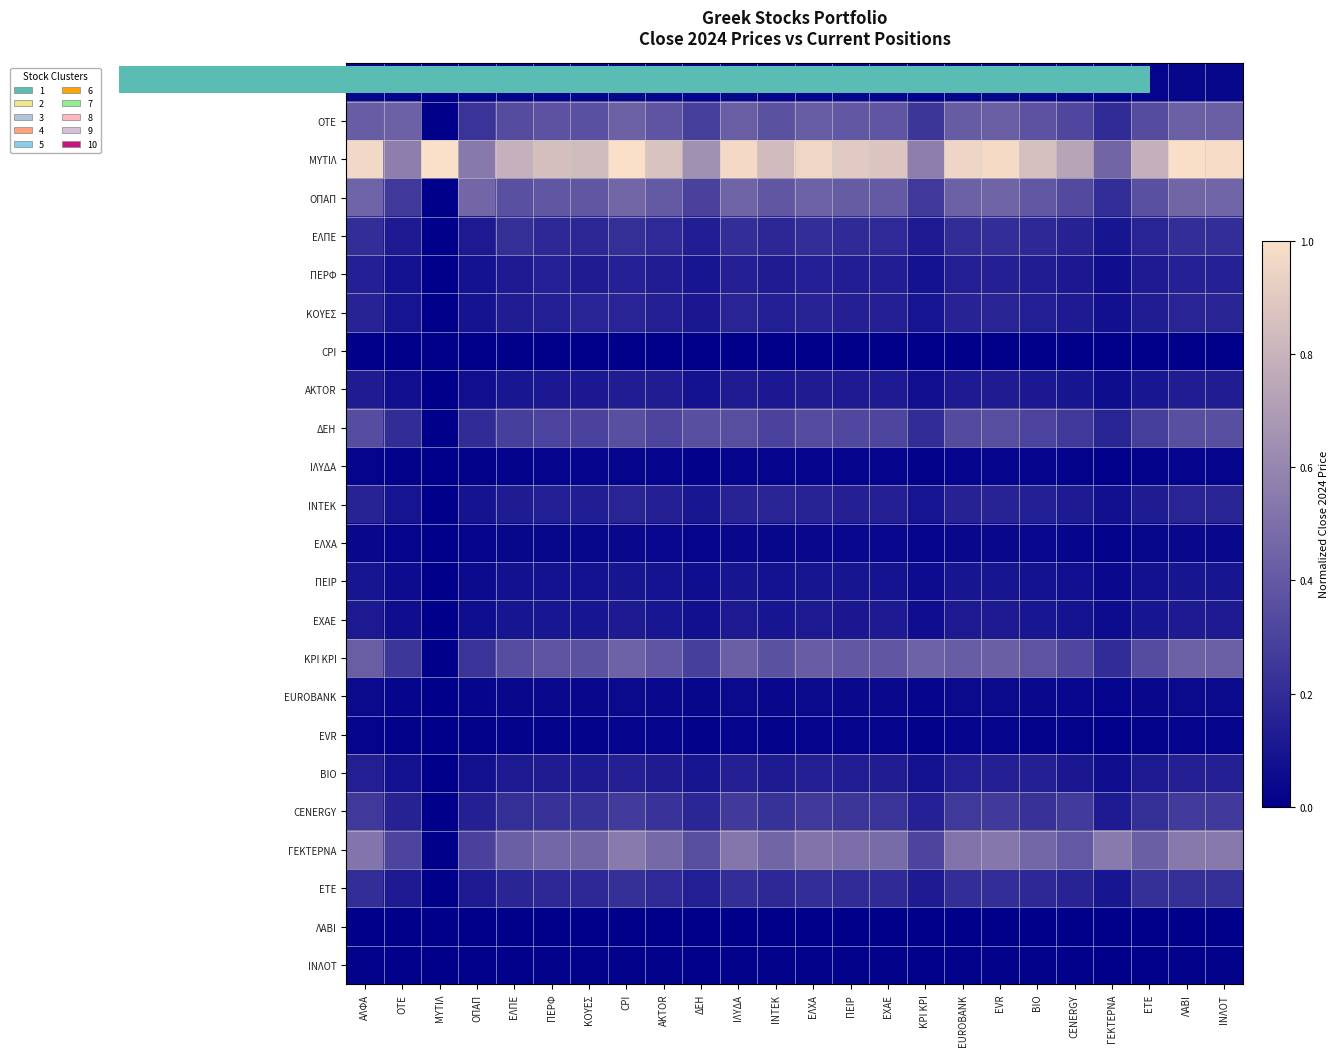

Reading left to right, transcribe all the data shown in this chart.

ΑΛΦΑ: ΑΛΦΑ=0.0	ΟΤΕ=0.0	ΜΥΤΙΛ=0.0	ΟΠΑΠ=0.0	ΕΛΠΕ=0.0	ΠΕΡΦ=0.0	ΚΟΥΕΣ=0.0	CPI=0.0	AKTOR=0.0	ΔΕΗ=0.0	ΙΛΥΔΑ=0.0	ΙΝΤΕΚ=0.0	ΕΛΧΑ=0.0	ΠΕΙΡ=0.0	ΕΧΑΕ=0.0	ΚΡΙ ΚΡΙ=0.0	EUROBANK=0.0	EVR=0.0	ΒΙΟ=0.0	CENERGY=0.0	ΓΕΚΤΕΡΝΑ=0.0	ΕΤΕ=0.0	ΛΑΒΙ=0.0	ΙΝΛΟΤ=0.0
ΟΤΕ: ΑΛΦΑ=0.4	ΟΤΕ=0.4	ΜΥΤΙΛ=0.0	ΟΠΑΠ=0.2	ΕΛΠΕ=0.3	ΠΕΡΦ=0.4	ΚΟΥΕΣ=0.4	CPI=0.4	AKTOR=0.4	ΔΕΗ=0.3	ΙΛΥΔΑ=0.4	ΙΝΤΕΚ=0.4	ΕΛΧΑ=0.4	ΠΕΙΡ=0.4	ΕΧΑΕ=0.4	ΚΡΙ ΚΡΙ=0.2	EUROBANK=0.4	EVR=0.4	ΒΙΟ=0.4	CENERGY=0.3	ΓΕΚΤΕΡΝΑ=0.2	ΕΤΕ=0.3	ΛΑΒΙ=0.4	ΙΝΛΟΤ=0.4
ΜΥΤΙΛ: ΑΛΦΑ=1.0	ΟΤΕ=0.6	ΜΥΤΙΛ=1.0	ΟΠΑΠ=0.5	ΕΛΠΕ=0.8	ΠΕΡΦ=0.8	ΚΟΥΕΣ=0.8	CPI=1.0	AKTOR=0.9	ΔΕΗ=0.6	ΙΛΥΔΑ=1.0	ΙΝΤΕΚ=0.8	ΕΛΧΑ=1.0	ΠΕΙΡ=0.9	ΕΧΑΕ=0.9	ΚΡΙ ΚΡΙ=0.6	EUROBANK=0.9	EVR=1.0	ΒΙΟ=0.9	CENERGY=0.7	ΓΕΚΤΕΡΝΑ=0.5	ΕΤΕ=0.8	ΛΑΒΙ=1.0	ΙΝΛΟΤ=1.0
ΟΠΑΠ: ΑΛΦΑ=0.4	ΟΤΕ=0.3	ΜΥΤΙΛ=0.0	ΟΠΑΠ=0.5	ΕΛΠΕ=0.4	ΠΕΡΦ=0.4	ΚΟΥΕΣ=0.4	CPI=0.5	AKTOR=0.4	ΔΕΗ=0.3	ΙΛΥΔΑ=0.4	ΙΝΤΕΚ=0.4	ΕΛΧΑ=0.4	ΠΕΙΡ=0.4	ΕΧΑΕ=0.4	ΚΡΙ ΚΡΙ=0.3	EUROBANK=0.4	EVR=0.4	ΒΙΟ=0.4	CENERGY=0.3	ΓΕΚΤΕΡΝΑ=0.2	ΕΤΕ=0.4	ΛΑΒΙ=0.5	ΙΝΛΟΤ=0.5
ΕΛΠΕ: ΑΛΦΑ=0.2	ΟΤΕ=0.1	ΜΥΤΙΛ=0.0	ΟΠΑΠ=0.1	ΕΛΠΕ=0.2	ΠΕΡΦ=0.2	ΚΟΥΕΣ=0.2	CPI=0.2	AKTOR=0.2	ΔΕΗ=0.1	ΙΛΥΔΑ=0.2	ΙΝΤΕΚ=0.2	ΕΛΧΑ=0.2	ΠΕΙΡ=0.2	ΕΧΑΕ=0.2	ΚΡΙ ΚΡΙ=0.1	EUROBANK=0.2	EVR=0.2	ΒΙΟ=0.2	CENERGY=0.2	ΓΕΚΤΕΡΝΑ=0.1	ΕΤΕ=0.2	ΛΑΒΙ=0.2	ΙΝΛΟΤ=0.2
ΠΕΡΦ: ΑΛΦΑ=0.1	ΟΤΕ=0.1	ΜΥΤΙΛ=0.0	ΟΠΑΠ=0.1	ΕΛΠΕ=0.1	ΠΕΡΦ=0.2	ΚΟΥΕΣ=0.1	CPI=0.2	AKTOR=0.1	ΔΕΗ=0.1	ΙΛΥΔΑ=0.1	ΙΝΤΕΚ=0.1	ΕΛΧΑ=0.1	ΠΕΙΡ=0.1	ΕΧΑΕ=0.1	ΚΡΙ ΚΡΙ=0.1	EUROBANK=0.1	EVR=0.1	ΒΙΟ=0.1	CENERGY=0.1	ΓΕΚΤΕΡΝΑ=0.1	ΕΤΕ=0.1	ΛΑΒΙ=0.2	ΙΝΛΟΤ=0.1
ΚΟΥΕΣ: ΑΛΦΑ=0.2	ΟΤΕ=0.1	ΜΥΤΙΛ=0.0	ΟΠΑΠ=0.1	ΕΛΠΕ=0.1	ΠΕΡΦ=0.1	ΚΟΥΕΣ=0.2	CPI=0.2	AKTOR=0.1	ΔΕΗ=0.1	ΙΛΥΔΑ=0.2	ΙΝΤΕΚ=0.1	ΕΛΧΑ=0.2	ΠΕΙΡ=0.1	ΕΧΑΕ=0.1	ΚΡΙ ΚΡΙ=0.1	EUROBANK=0.2	EVR=0.2	ΒΙΟ=0.1	CENERGY=0.1	ΓΕΚΤΕΡΝΑ=0.1	ΕΤΕ=0.1	ΛΑΒΙ=0.2	ΙΝΛΟΤ=0.2
CPI: ΑΛΦΑ=0.0	ΟΤΕ=0.0	ΜΥΤΙΛ=0.0	ΟΠΑΠ=0.0	ΕΛΠΕ=0.0	ΠΕΡΦ=0.0	ΚΟΥΕΣ=0.0	CPI=0.0	AKTOR=0.0	ΔΕΗ=0.0	ΙΛΥΔΑ=0.0	ΙΝΤΕΚ=0.0	ΕΛΧΑ=0.0	ΠΕΙΡ=0.0	ΕΧΑΕ=0.0	ΚΡΙ ΚΡΙ=0.0	EUROBANK=0.0	EVR=0.0	ΒΙΟ=0.0	CENERGY=0.0	ΓΕΚΤΕΡΝΑ=0.0	ΕΤΕ=0.0	ΛΑΒΙ=0.0	ΙΝΛΟΤ=0.0
AKTOR: ΑΛΦΑ=0.1	ΟΤΕ=0.1	ΜΥΤΙΛ=0.0	ΟΠΑΠ=0.1	ΕΛΠΕ=0.1	ΠΕΡΦ=0.1	ΚΟΥΕΣ=0.1	CPI=0.1	AKTOR=0.1	ΔΕΗ=0.1	ΙΛΥΔΑ=0.1	ΙΝΤΕΚ=0.1	ΕΛΧΑ=0.1	ΠΕΙΡ=0.1	ΕΧΑΕ=0.1	ΚΡΙ ΚΡΙ=0.1	EUROBANK=0.1	EVR=0.1	ΒΙΟ=0.1	CENERGY=0.1	ΓΕΚΤΕΡΝΑ=0.1	ΕΤΕ=0.1	ΛΑΒΙ=0.1	ΙΝΛΟΤ=0.1
ΔΕΗ: ΑΛΦΑ=0.3	ΟΤΕ=0.2	ΜΥΤΙΛ=0.0	ΟΠΑΠ=0.2	ΕΛΠΕ=0.3	ΠΕΡΦ=0.3	ΚΟΥΕΣ=0.3	CPI=0.4	AKTOR=0.3	ΔΕΗ=0.4	ΙΛΥΔΑ=0.3	ΙΝΤΕΚ=0.3	ΕΛΧΑ=0.3	ΠΕΙΡ=0.3	ΕΧΑΕ=0.3	ΚΡΙ ΚΡΙ=0.2	EUROBANK=0.3	EVR=0.3	ΒΙΟ=0.3	CENERGY=0.3	ΓΕΚΤΕΡΝΑ=0.2	ΕΤΕ=0.3	ΛΑΒΙ=0.4	ΙΝΛΟΤ=0.4
ΙΛΥΔΑ: ΑΛΦΑ=0.0	ΟΤΕ=0.0	ΜΥΤΙΛ=0.0	ΟΠΑΠ=0.0	ΕΛΠΕ=0.0	ΠΕΡΦ=0.0	ΚΟΥΕΣ=0.0	CPI=0.0	AKTOR=0.0	ΔΕΗ=0.0	ΙΛΥΔΑ=0.0	ΙΝΤΕΚ=0.0	ΕΛΧΑ=0.0	ΠΕΙΡ=0.0	ΕΧΑΕ=0.0	ΚΡΙ ΚΡΙ=0.0	EUROBANK=0.0	EVR=0.0	ΒΙΟ=0.0	CENERGY=0.0	ΓΕΚΤΕΡΝΑ=0.0	ΕΤΕ=0.0	ΛΑΒΙ=0.0	ΙΝΛΟΤ=0.0
ΙΝΤΕΚ: ΑΛΦΑ=0.2	ΟΤΕ=0.1	ΜΥΤΙΛ=0.0	ΟΠΑΠ=0.1	ΕΛΠΕ=0.1	ΠΕΡΦ=0.1	ΚΟΥΕΣ=0.1	CPI=0.2	AKTOR=0.1	ΔΕΗ=0.1	ΙΛΥΔΑ=0.2	ΙΝΤΕΚ=0.2	ΕΛΧΑ=0.2	ΠΕΙΡ=0.1	ΕΧΑΕ=0.1	ΚΡΙ ΚΡΙ=0.1	EUROBANK=0.2	EVR=0.2	ΒΙΟ=0.1	CENERGY=0.1	ΓΕΚΤΕΡΝΑ=0.1	ΕΤΕ=0.1	ΛΑΒΙ=0.2	ΙΝΛΟΤ=0.2
ΕΛΧΑ: ΑΛΦΑ=0.0	ΟΤΕ=0.0	ΜΥΤΙΛ=0.0	ΟΠΑΠ=0.0	ΕΛΠΕ=0.0	ΠΕΡΦ=0.0	ΚΟΥΕΣ=0.0	CPI=0.0	AKTOR=0.0	ΔΕΗ=0.0	ΙΛΥΔΑ=0.0	ΙΝΤΕΚ=0.0	ΕΛΧΑ=0.0	ΠΕΙΡ=0.0	ΕΧΑΕ=0.0	ΚΡΙ ΚΡΙ=0.0	EUROBANK=0.0	EVR=0.0	ΒΙΟ=0.0	CENERGY=0.0	ΓΕΚΤΕΡΝΑ=0.0	ΕΤΕ=0.0	ΛΑΒΙ=0.0	ΙΝΛΟΤ=0.0
ΠΕΙΡ: ΑΛΦΑ=0.1	ΟΤΕ=0.1	ΜΥΤΙΛ=0.0	ΟΠΑΠ=0.1	ΕΛΠΕ=0.1	ΠΕΡΦ=0.1	ΚΟΥΕΣ=0.1	CPI=0.1	AKTOR=0.1	ΔΕΗ=0.1	ΙΛΥΔΑ=0.1	ΙΝΤΕΚ=0.1	ΕΛΧΑ=0.1	ΠΕΙΡ=0.1	ΕΧΑΕ=0.1	ΚΡΙ ΚΡΙ=0.1	EUROBANK=0.1	EVR=0.1	ΒΙΟ=0.1	CENERGY=0.1	ΓΕΚΤΕΡΝΑ=0.0	ΕΤΕ=0.1	ΛΑΒΙ=0.1	ΙΝΛΟΤ=0.1
ΕΧΑΕ: ΑΛΦΑ=0.1	ΟΤΕ=0.1	ΜΥΤΙΛ=0.0	ΟΠΑΠ=0.1	ΕΛΠΕ=0.1	ΠΕΡΦ=0.1	ΚΟΥΕΣ=0.1	CPI=0.1	AKTOR=0.1	ΔΕΗ=0.1	ΙΛΥΔΑ=0.1	ΙΝΤΕΚ=0.1	ΕΛΧΑ=0.1	ΠΕΙΡ=0.1	ΕΧΑΕ=0.1	ΚΡΙ ΚΡΙ=0.1	EUROBANK=0.1	EVR=0.1	ΒΙΟ=0.1	CENERGY=0.1	ΓΕΚΤΕΡΝΑ=0.1	ΕΤΕ=0.1	ΛΑΒΙ=0.1	ΙΝΛΟΤ=0.1
ΚΡΙ ΚΡΙ: ΑΛΦΑ=0.4	ΟΤΕ=0.2	ΜΥΤΙΛ=0.0	ΟΠΑΠ=0.2	ΕΛΠΕ=0.3	ΠΕΡΦ=0.4	ΚΟΥΕΣ=0.4	CPI=0.4	AKTOR=0.4	ΔΕΗ=0.3	ΙΛΥΔΑ=0.4	ΙΝΤΕΚ=0.4	ΕΛΧΑ=0.4	ΠΕΙΡ=0.4	ΕΧΑΕ=0.4	ΚΡΙ ΚΡΙ=0.4	EUROBANK=0.4	EVR=0.4	ΒΙΟ=0.4	CENERGY=0.3	ΓΕΚΤΕΡΝΑ=0.2	ΕΤΕ=0.3	ΛΑΒΙ=0.4	ΙΝΛΟΤ=0.4
EUROBANK: ΑΛΦΑ=0.0	ΟΤΕ=0.0	ΜΥΤΙΛ=0.0	ΟΠΑΠ=0.0	ΕΛΠΕ=0.0	ΠΕΡΦ=0.0	ΚΟΥΕΣ=0.0	CPI=0.1	AKTOR=0.0	ΔΕΗ=0.0	ΙΛΥΔΑ=0.0	ΙΝΤΕΚ=0.0	ΕΛΧΑ=0.0	ΠΕΙΡ=0.0	ΕΧΑΕ=0.0	ΚΡΙ ΚΡΙ=0.0	EUROBANK=0.1	EVR=0.0	ΒΙΟ=0.0	CENERGY=0.0	ΓΕΚΤΕΡΝΑ=0.0	ΕΤΕ=0.0	ΛΑΒΙ=0.1	ΙΝΛΟΤ=0.0
EVR: ΑΛΦΑ=0.0	ΟΤΕ=0.0	ΜΥΤΙΛ=0.0	ΟΠΑΠ=0.0	ΕΛΠΕ=0.0	ΠΕΡΦ=0.0	ΚΟΥΕΣ=0.0	CPI=0.0	AKTOR=0.0	ΔΕΗ=0.0	ΙΛΥΔΑ=0.0	ΙΝΤΕΚ=0.0	ΕΛΧΑ=0.0	ΠΕΙΡ=0.0	ΕΧΑΕ=0.0	ΚΡΙ ΚΡΙ=0.0	EUROBANK=0.0	EVR=0.0	ΒΙΟ=0.0	CENERGY=0.0	ΓΕΚΤΕΡΝΑ=0.0	ΕΤΕ=0.0	ΛΑΒΙ=0.0	ΙΝΛΟΤ=0.0
ΒΙΟ: ΑΛΦΑ=0.1	ΟΤΕ=0.1	ΜΥΤΙΛ=0.0	ΟΠΑΠ=0.1	ΕΛΠΕ=0.1	ΠΕΡΦ=0.1	ΚΟΥΕΣ=0.1	CPI=0.1	AKTOR=0.1	ΔΕΗ=0.1	ΙΛΥΔΑ=0.1	ΙΝΤΕΚ=0.1	ΕΛΧΑ=0.1	ΠΕΙΡ=0.1	ΕΧΑΕ=0.1	ΚΡΙ ΚΡΙ=0.1	EUROBANK=0.1	EVR=0.1	ΒΙΟ=0.1	CENERGY=0.1	ΓΕΚΤΕΡΝΑ=0.1	ΕΤΕ=0.1	ΛΑΒΙ=0.1	ΙΝΛΟΤ=0.1
CENERGY: ΑΛΦΑ=0.3	ΟΤΕ=0.2	ΜΥΤΙΛ=0.0	ΟΠΑΠ=0.1	ΕΛΠΕ=0.2	ΠΕΡΦ=0.2	ΚΟΥΕΣ=0.2	CPI=0.3	AKTOR=0.2	ΔΕΗ=0.2	ΙΛΥΔΑ=0.3	ΙΝΤΕΚ=0.2	ΕΛΧΑ=0.3	ΠΕΙΡ=0.2	ΕΧΑΕ=0.2	ΚΡΙ ΚΡΙ=0.2	EUROBANK=0.3	EVR=0.3	ΒΙΟ=0.2	CENERGY=0.3	ΓΕΚΤΕΡΝΑ=0.1	ΕΤΕ=0.2	ΛΑΒΙ=0.3	ΙΝΛΟΤ=0.3
ΓΕΚΤΕΡΝΑ: ΑΛΦΑ=0.5	ΟΤΕ=0.3	ΜΥΤΙΛ=0.0	ΟΠΑΠ=0.3	ΕΛΠΕ=0.4	ΠΕΡΦ=0.5	ΚΟΥΕΣ=0.5	CPI=0.5	AKTOR=0.5	ΔΕΗ=0.3	ΙΛΥΔΑ=0.5	ΙΝΤΕΚ=0.5	ΕΛΧΑ=0.5	ΠΕΙΡ=0.5	ΕΧΑΕ=0.5	ΚΡΙ ΚΡΙ=0.3	EUROBANK=0.5	EVR=0.5	ΒΙΟ=0.5	CENERGY=0.4	ΓΕΚΤΕΡΝΑ=0.5	ΕΤΕ=0.4	ΛΑΒΙ=0.5	ΙΝΛΟΤ=0.5
ΕΤΕ: ΑΛΦΑ=0.2	ΟΤΕ=0.1	ΜΥΤΙΛ=0.0	ΟΠΑΠ=0.1	ΕΛΠΕ=0.2	ΠΕΡΦ=0.2	ΚΟΥΕΣ=0.2	CPI=0.2	AKTOR=0.2	ΔΕΗ=0.1	ΙΛΥΔΑ=0.2	ΙΝΤΕΚ=0.2	ΕΛΧΑ=0.2	ΠΕΙΡ=0.2	ΕΧΑΕ=0.2	ΚΡΙ ΚΡΙ=0.1	EUROBANK=0.2	EVR=0.2	ΒΙΟ=0.2	CENERGY=0.2	ΓΕΚΤΕΡΝΑ=0.1	ΕΤΕ=0.2	ΛΑΒΙ=0.2	ΙΝΛΟΤ=0.2
ΛΑΒΙ: ΑΛΦΑ=0.0	ΟΤΕ=0.0	ΜΥΤΙΛ=0.0	ΟΠΑΠ=0.0	ΕΛΠΕ=0.0	ΠΕΡΦ=0.0	ΚΟΥΕΣ=0.0	CPI=0.0	AKTOR=0.0	ΔΕΗ=0.0	ΙΛΥΔΑ=0.0	ΙΝΤΕΚ=0.0	ΕΛΧΑ=0.0	ΠΕΙΡ=0.0	ΕΧΑΕ=0.0	ΚΡΙ ΚΡΙ=0.0	EUROBANK=0.0	EVR=0.0	ΒΙΟ=0.0	CENERGY=0.0	ΓΕΚΤΕΡΝΑ=0.0	ΕΤΕ=0.0	ΛΑΒΙ=0.0	ΙΝΛΟΤ=0.0
ΙΝΛΟΤ: ΑΛΦΑ=0.0	ΟΤΕ=0.0	ΜΥΤΙΛ=0.0	ΟΠΑΠ=0.0	ΕΛΠΕ=0.0	ΠΕΡΦ=0.0	ΚΟΥΕΣ=0.0	CPI=0.0	AKTOR=0.0	ΔΕΗ=0.0	ΙΛΥΔΑ=0.0	ΙΝΤΕΚ=0.0	ΕΛΧΑ=0.0	ΠΕΙΡ=0.0	ΕΧΑΕ=0.0	ΚΡΙ ΚΡΙ=0.0	EUROBANK=0.0	EVR=0.0	ΒΙΟ=0.0	CENERGY=0.0	ΓΕΚΤΕΡΝΑ=0.0	ΕΤΕ=0.0	ΛΑΒΙ=0.0	ΙΝΛΟΤ=0.0